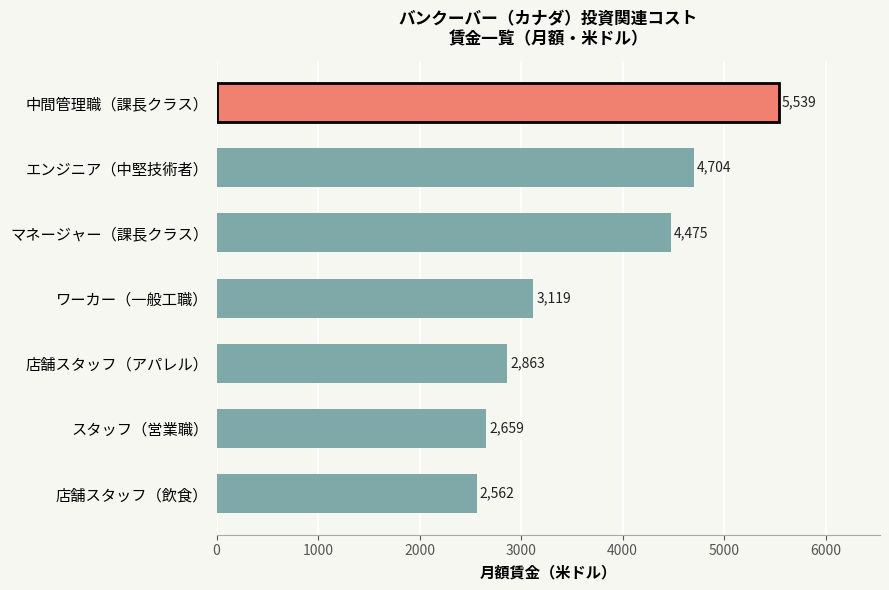

What is the difference between the maximum and minimum values?

2977